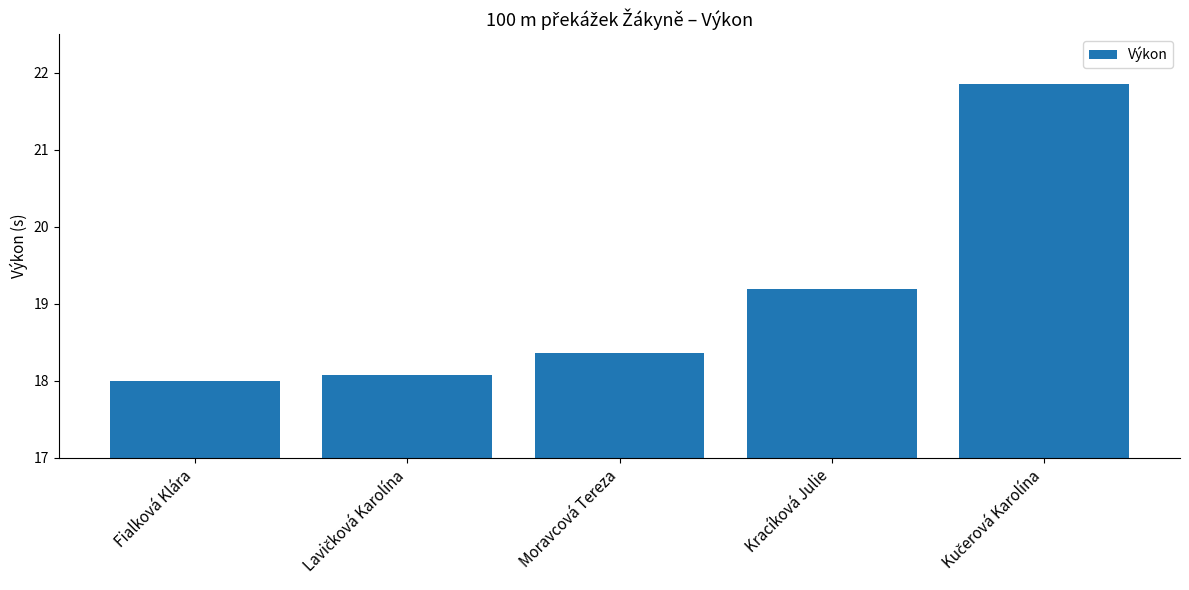

What is the maximum value shown in the chart?

21.9